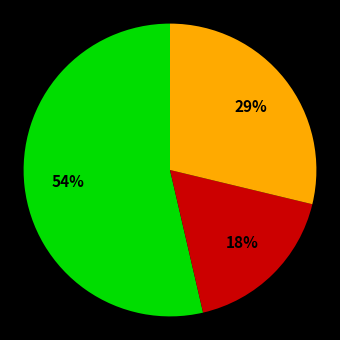

To the nearest percent, what is the difference between the largest and smallest slice percentages?

36%